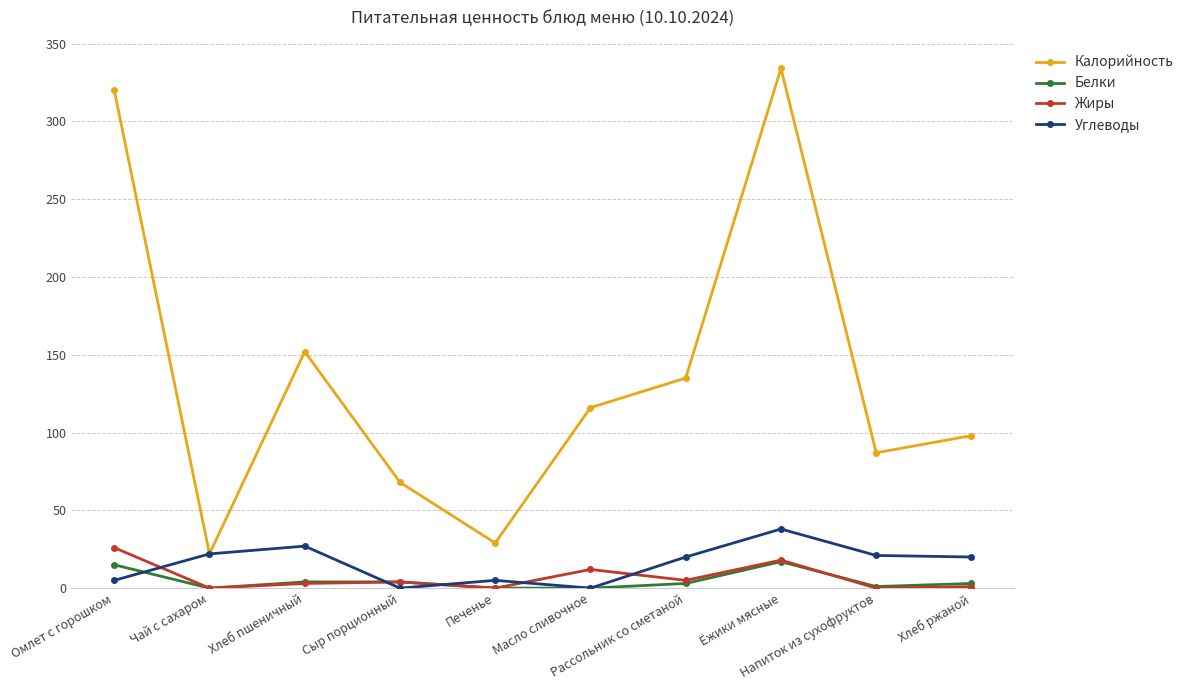

Which series has the largest total across all categories?

Калорийность